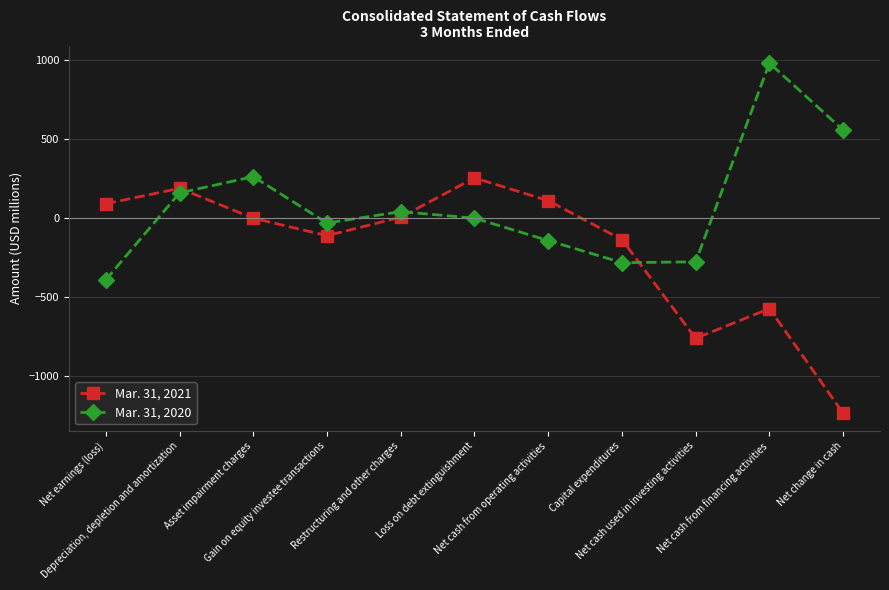

How many categories are shown in the chart?

11